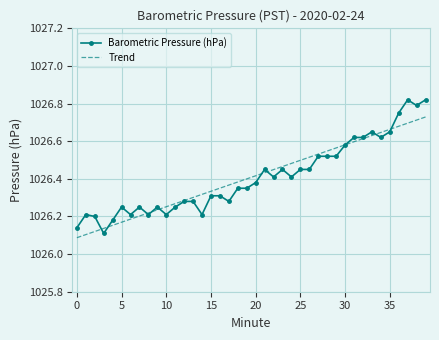

List the series in order of their peak value, highest first.

Barometric Pressure (hPa), Trend